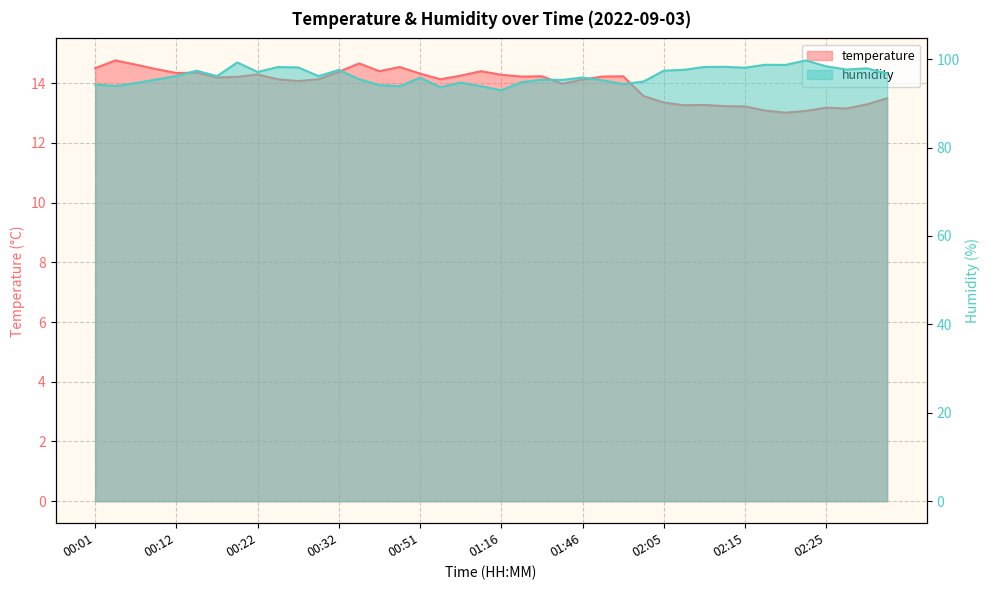

Between 02:28 and 02:18, which is larger?

02:28